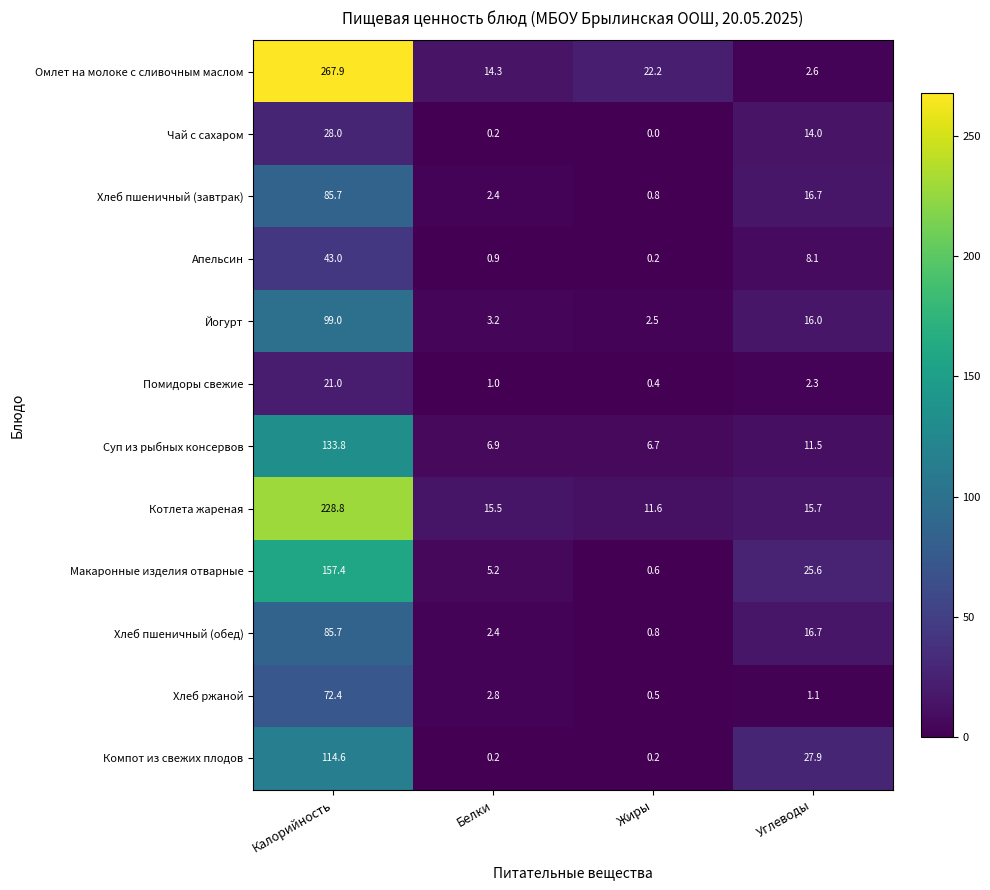

Which series has the largest range (max minus min)?

Омлет на молоке с сливочным маслом